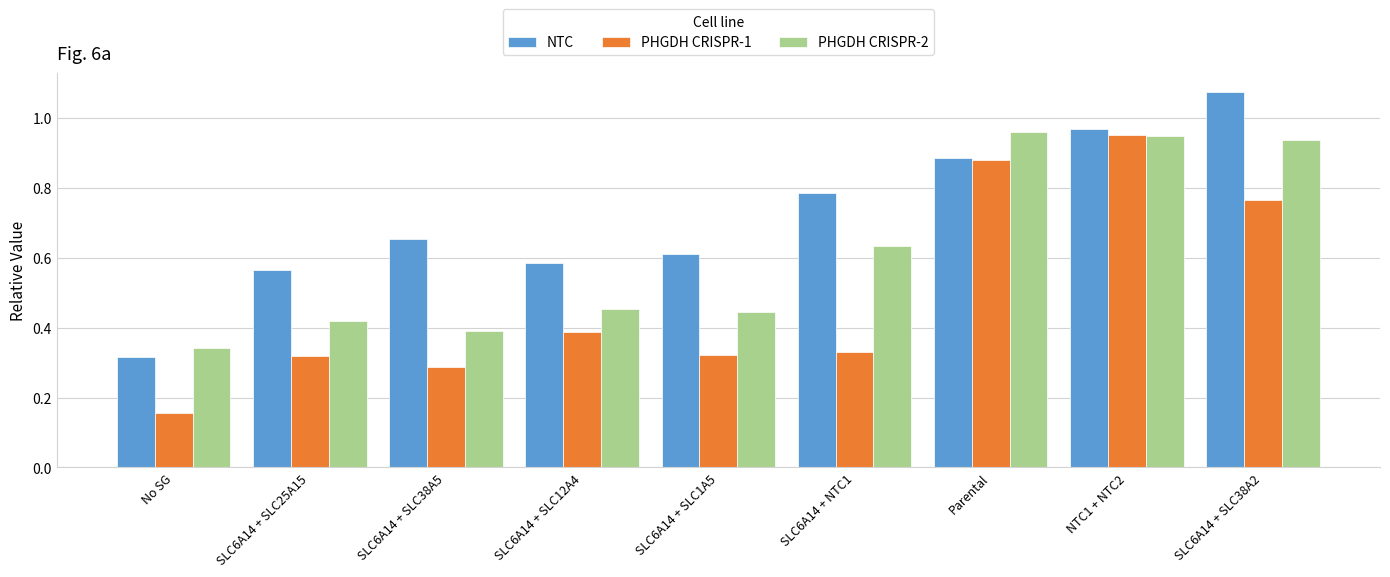

What is the sum of all PHGDH CRISPR-2 values?

5.5